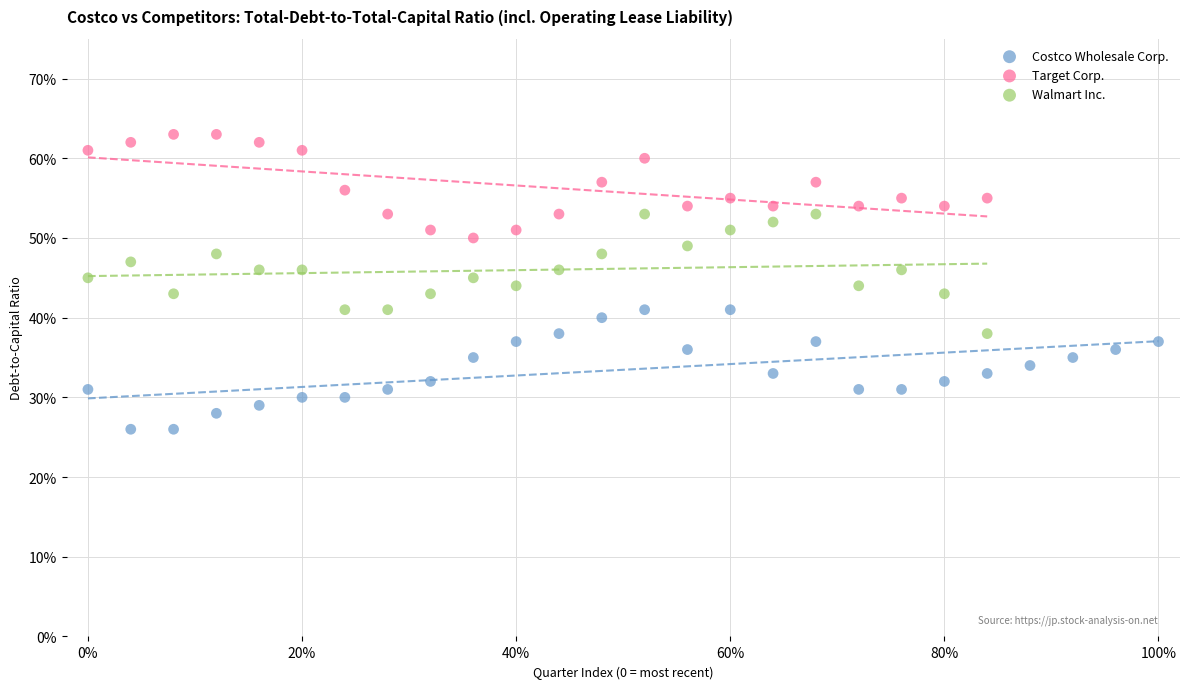

What are all the series names shown in the legend?

Costco Wholesale Corp., Target Corp., Walmart Inc.